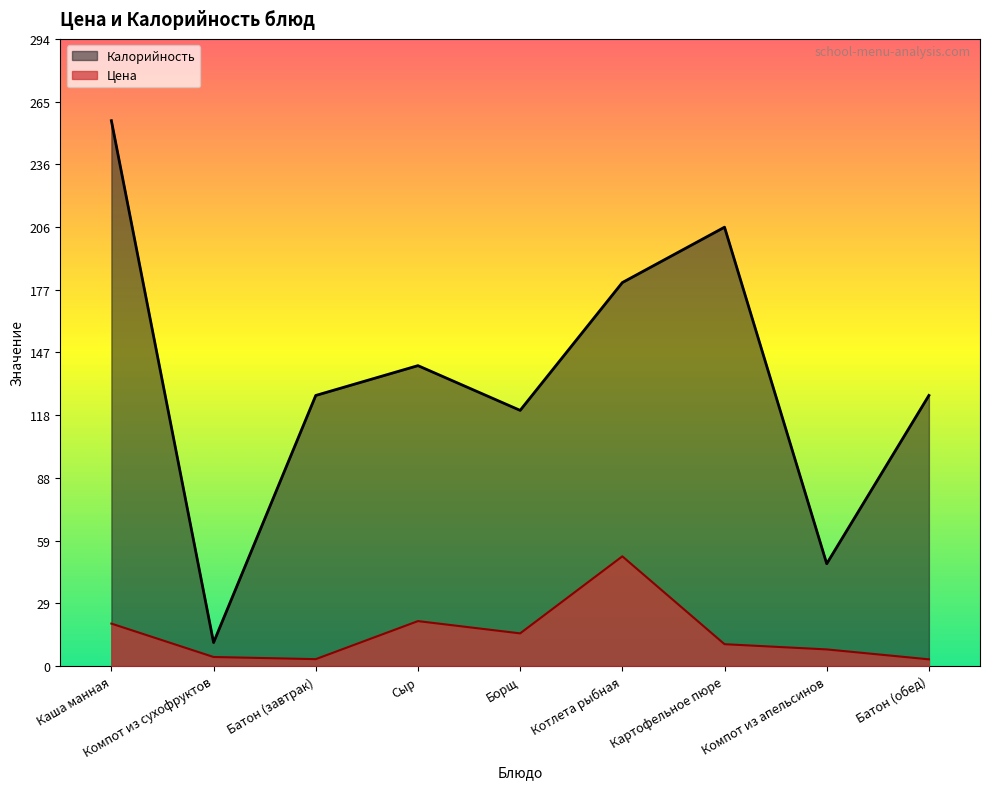

Where is the first local minimum for Калорийность?

Компот из сухофруктов